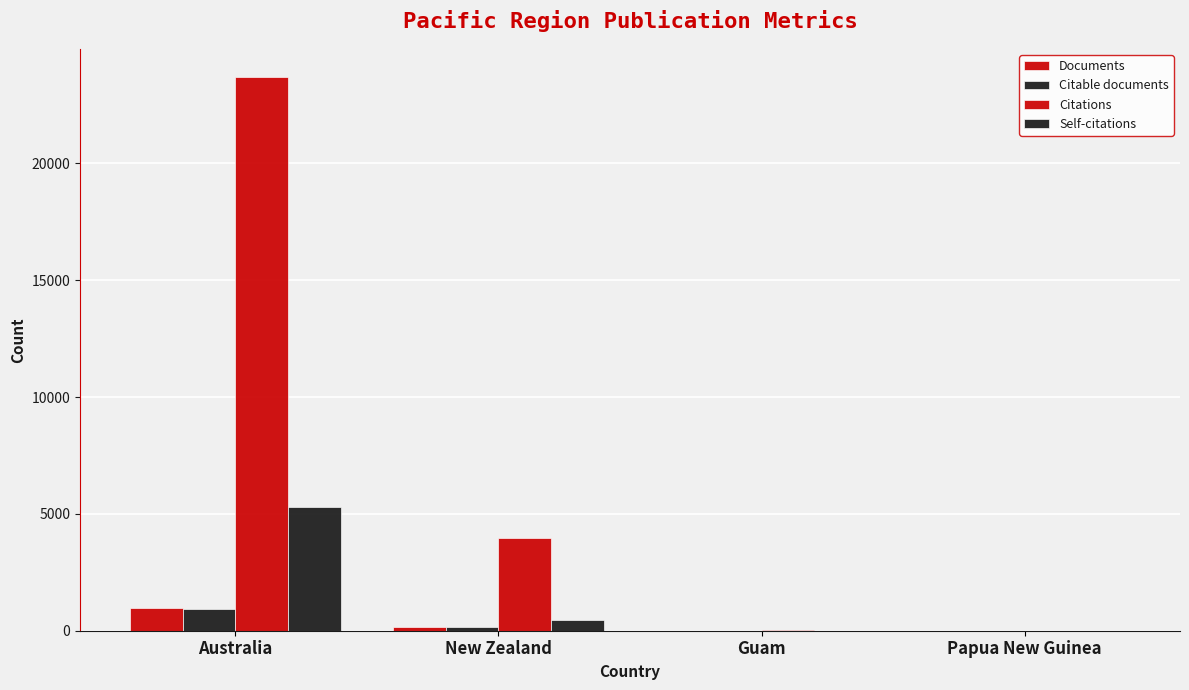

Are the bars horizontal?

No